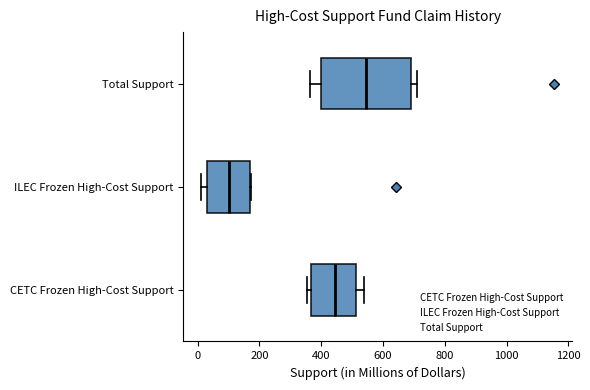

Reading bottom to top, read every box against the x-axis: the position of its median line, the range the box covers, and the ends of its whiskers. The values are not printed on the chart, so give them approximately, as read against the axis.

CETC Frozen High-Cost Support: median 440, box 360 to 520, whiskers 360 (just left of the box's left edge) to 540
ILEC Frozen High-Cost Support: median 100, box 40 to 160, whiskers 20 to 180
Total Support: median 540, box 400 to 680, whiskers 360 to 720